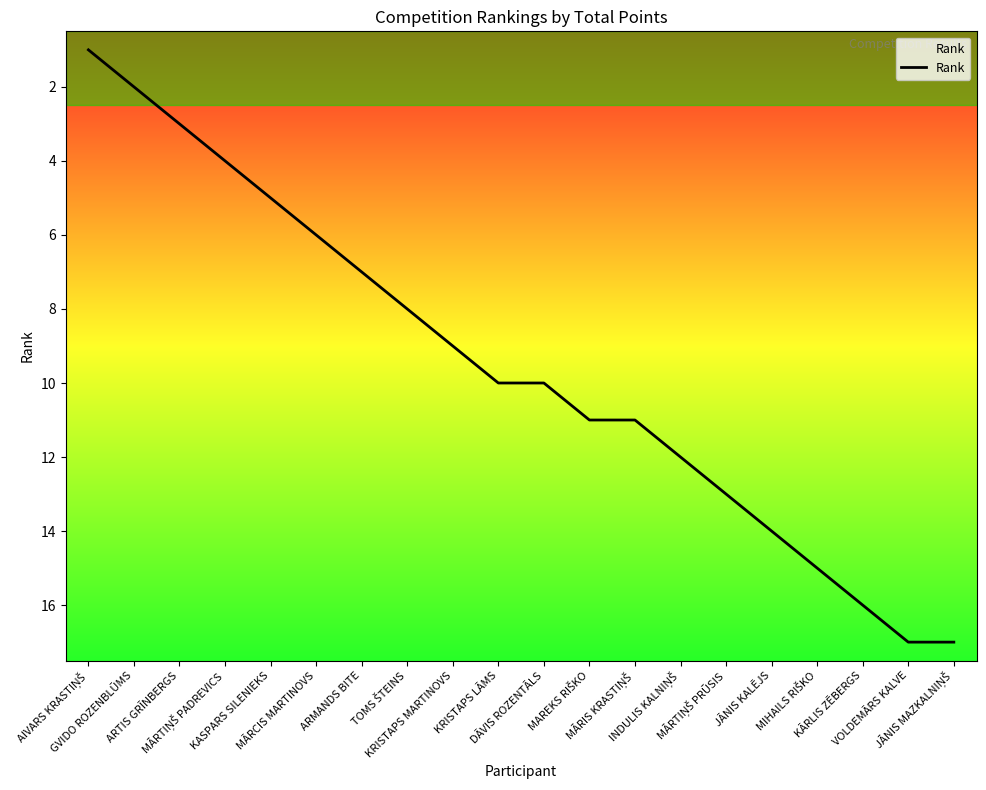

What is the ratio of the value at ARTIS GRĪNBERGS to the value at MAREKS RIŠKO?

0.3